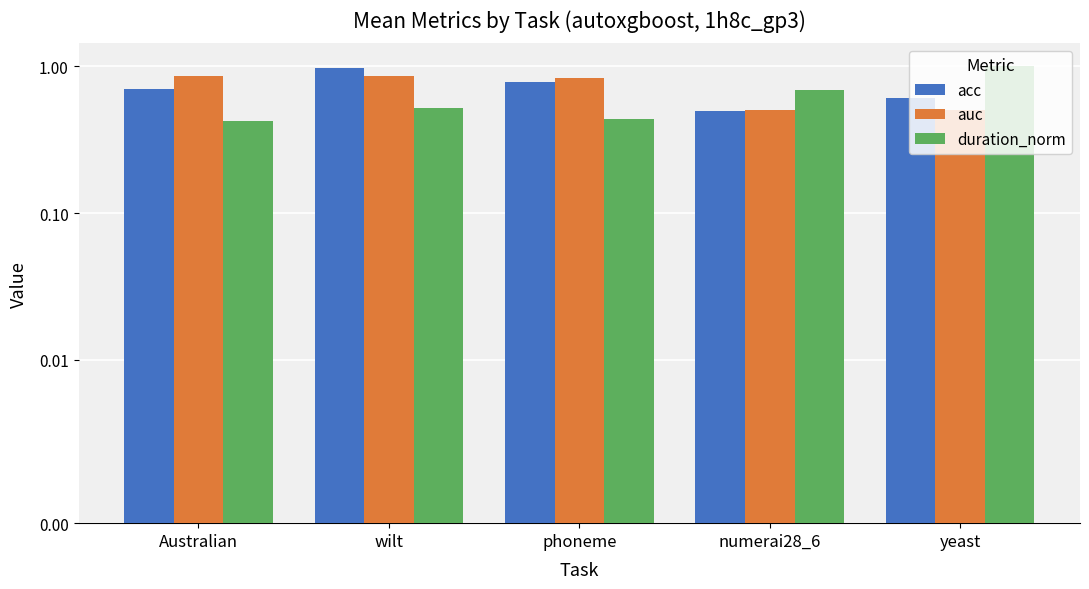

List the series in order of their peak value, lowest first.

auc, acc, duration_norm